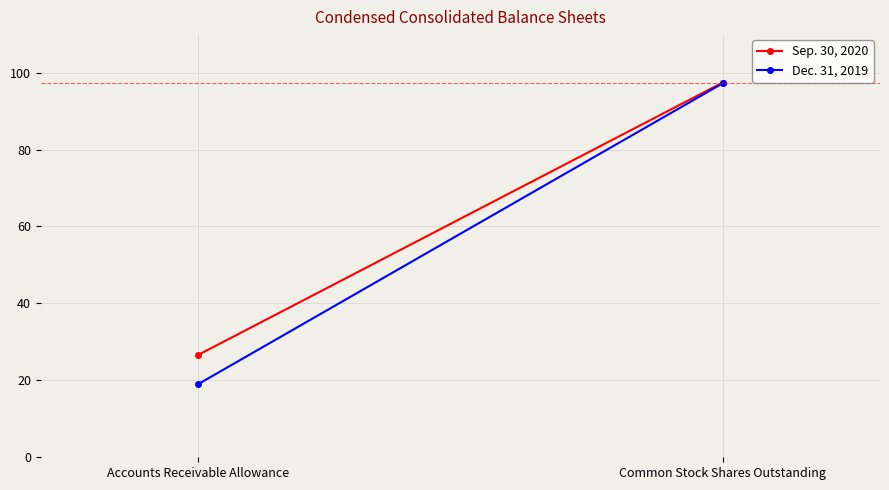

Reading right to left, transcribe all the data shown in this chart.

Sep. 30, 2020: Common Stock Shares Outstanding=97.4	Accounts Receivable Allowance=26.6
Dec. 31, 2019: Common Stock Shares Outstanding=97.2	Accounts Receivable Allowance=19.0